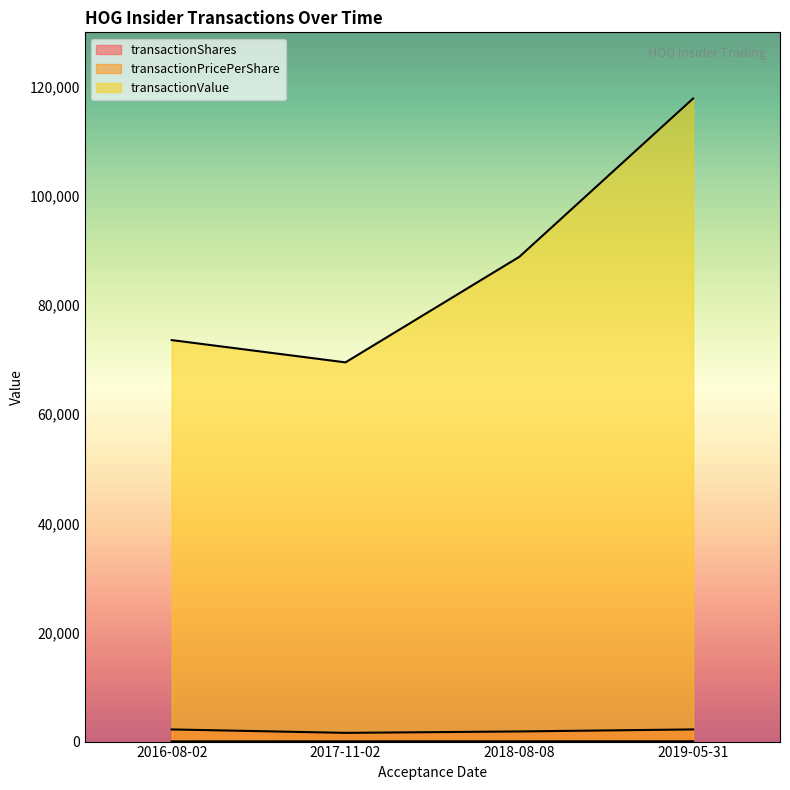

What position from the left is 2017-11-02?

2